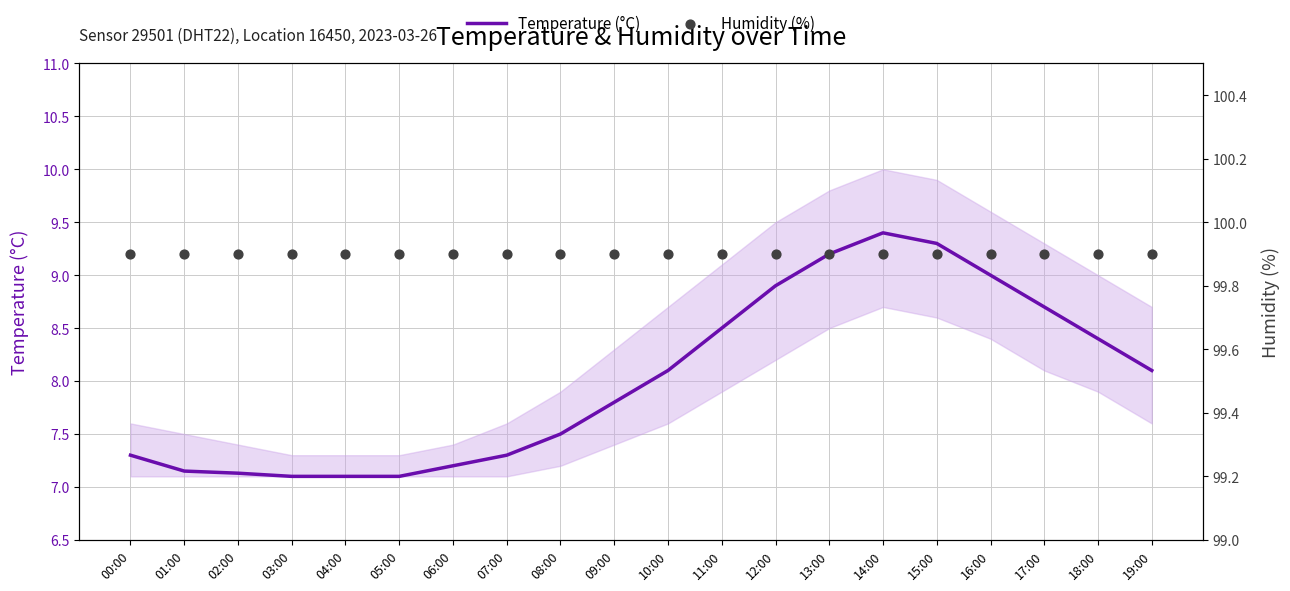

At which category is the sum across all series the highest?

14:00